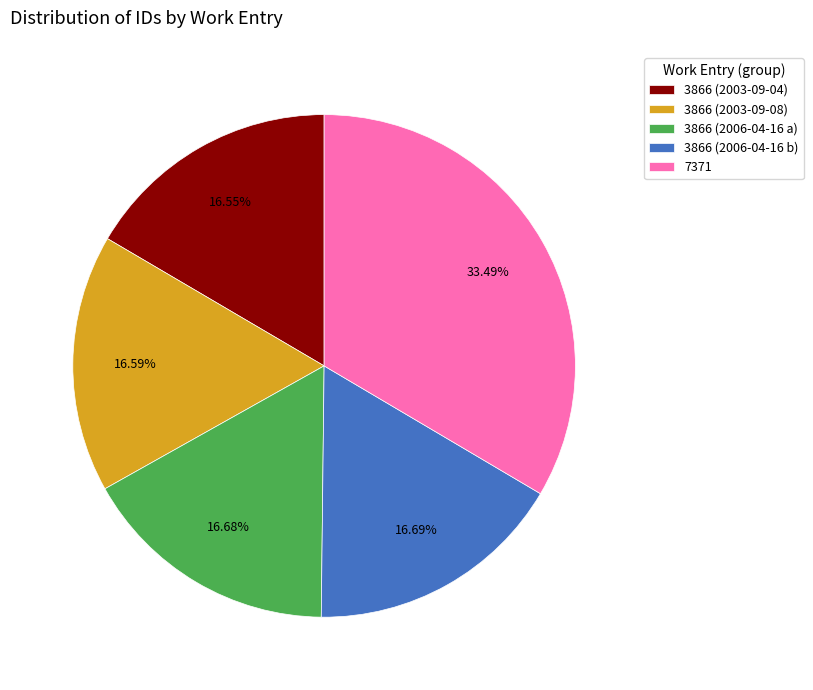

Which slice is the largest?

7371